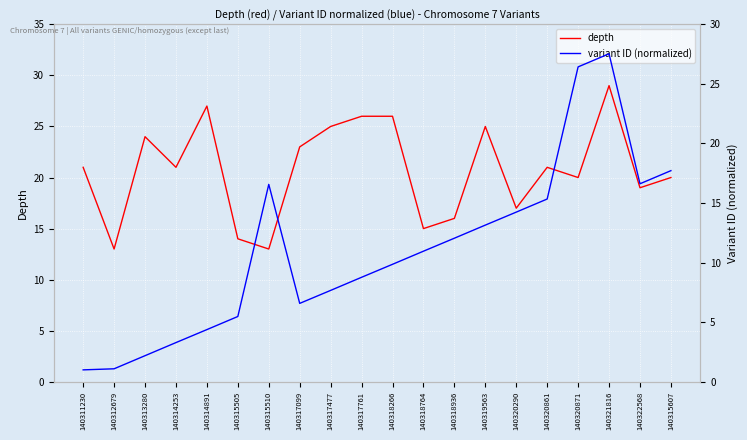

Which label corresponds to the smallest value in the chart?

140311230